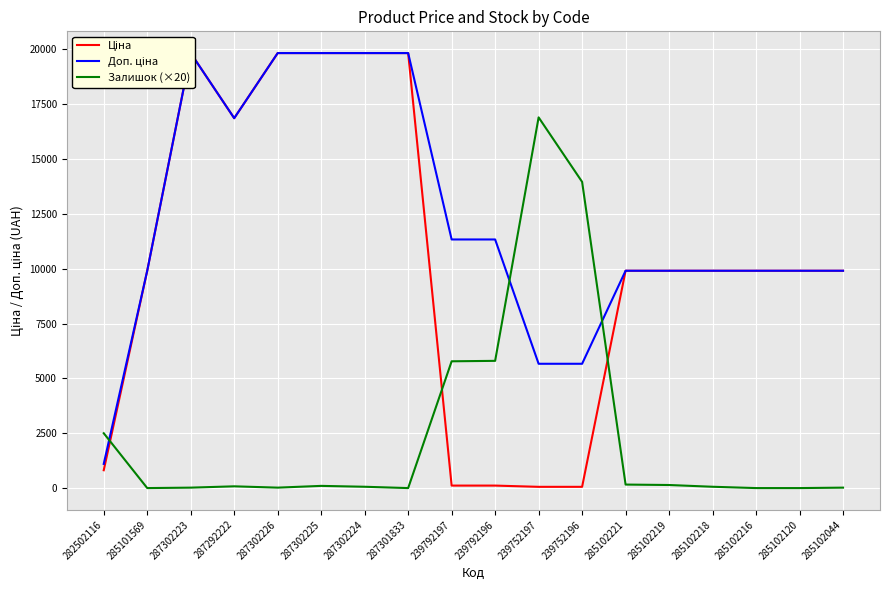

At which category does the chart reach its peak across all series?

287302223